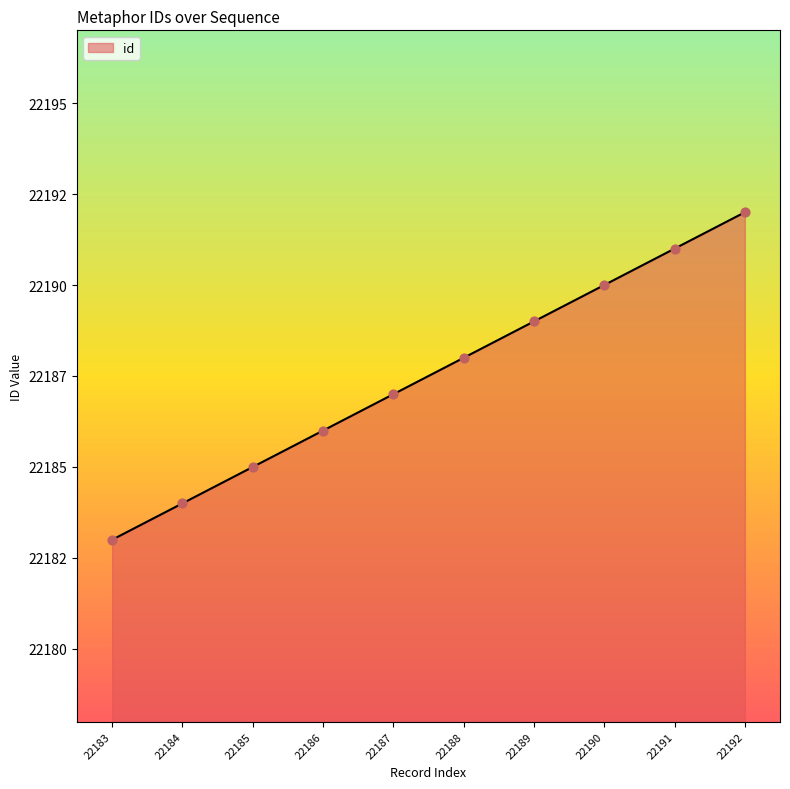

Does the chart have visible grid lines?

No